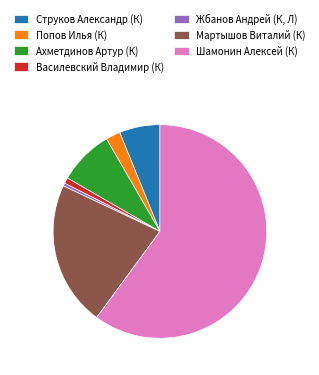

How many slices are in this pie chart?

7